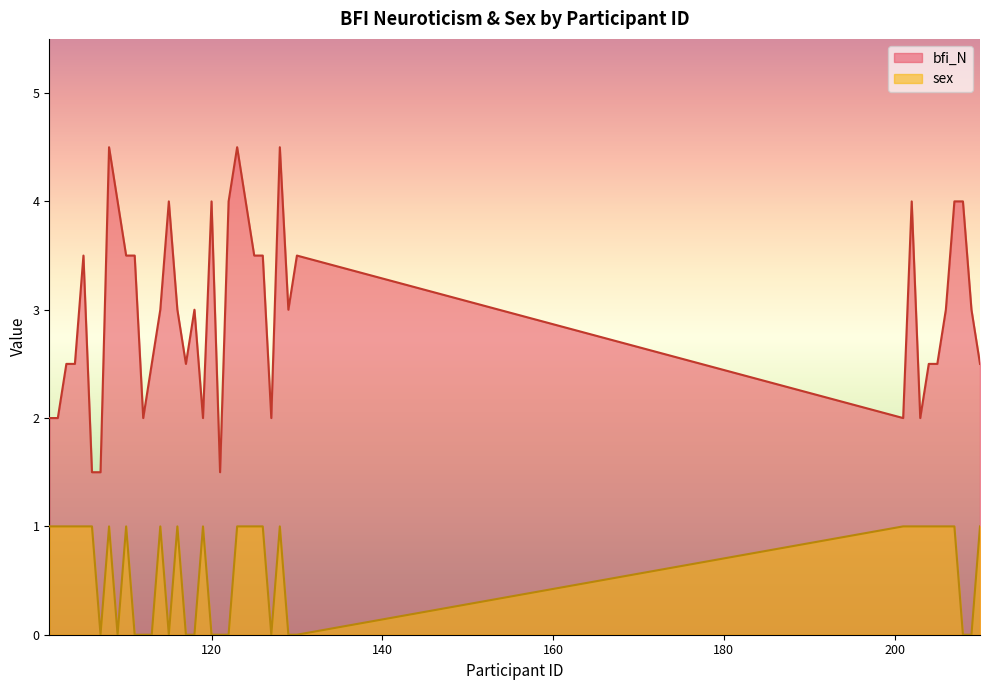

What is the value of the bfi_N point at the 11th from the left?

3.5